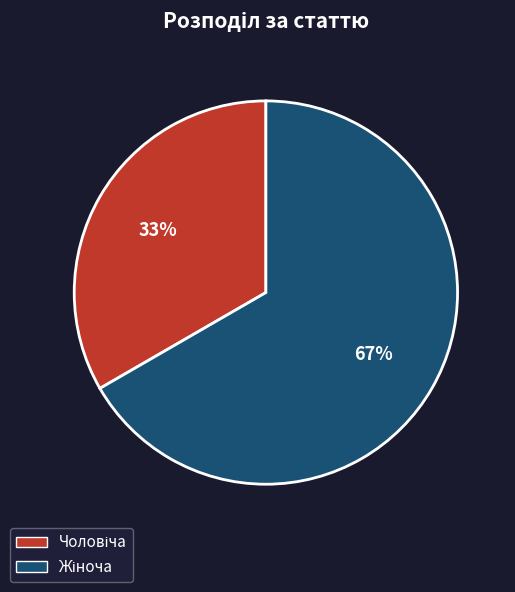

To the nearest percent, what is the average slice percentage?

50%